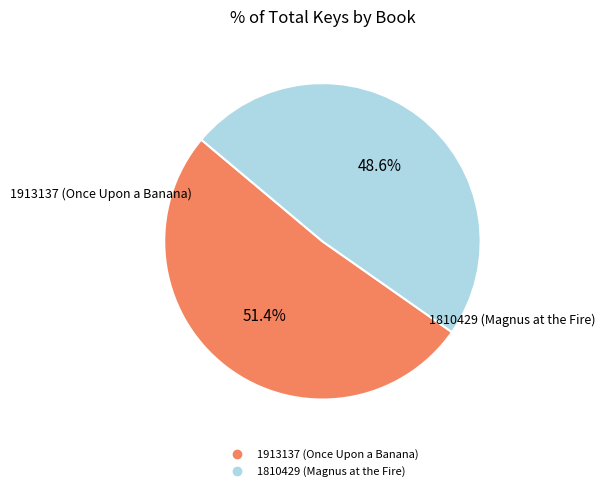

What is the ratio of the value at 1810429 (Magnus at the Fire) to the value at 1913137 (Once Upon a Banana)?

0.9